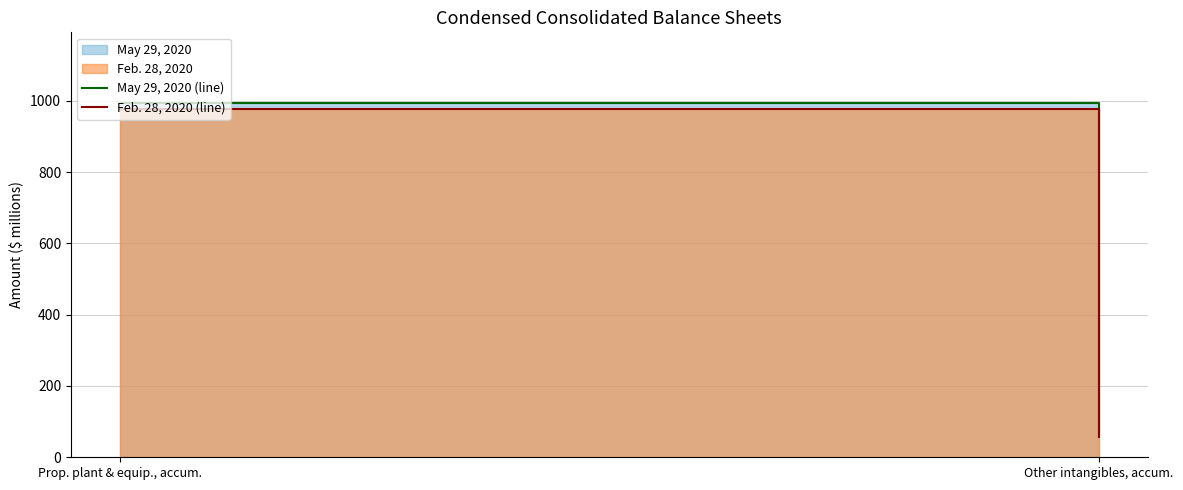

What is the value of the Feb. 28, 2020 (line) point at the 2nd from the left?

56.7